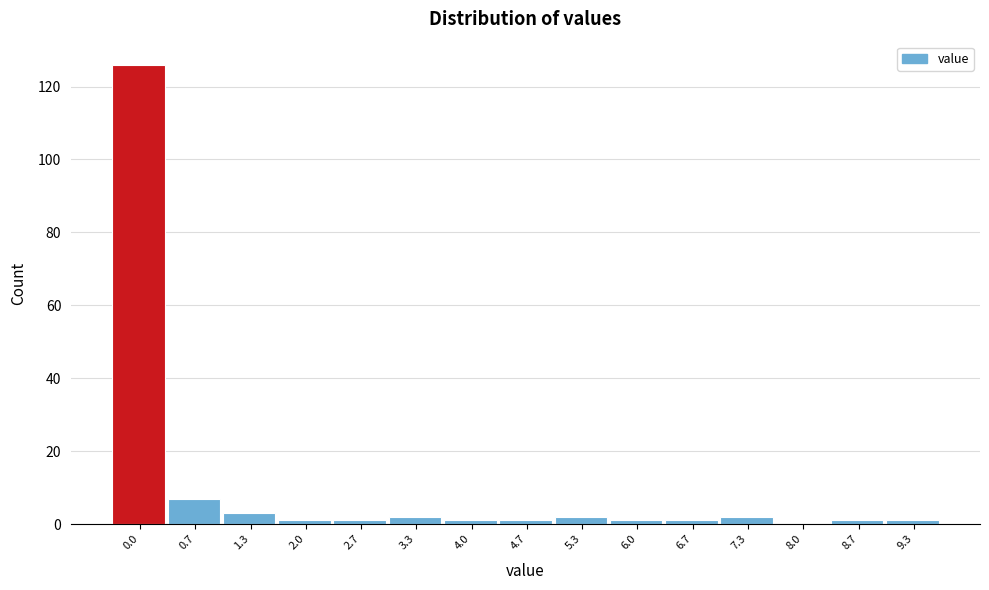

Reading right to left, what are all the values shown in this chart?

9.3=1	8.7=1	8.0=0	7.3=2	6.7=1	6.0=1	5.3=2	4.7=1	4.0=1	3.3=2	2.7=1	2.0=1	1.3=3	0.7=7	0.0=126